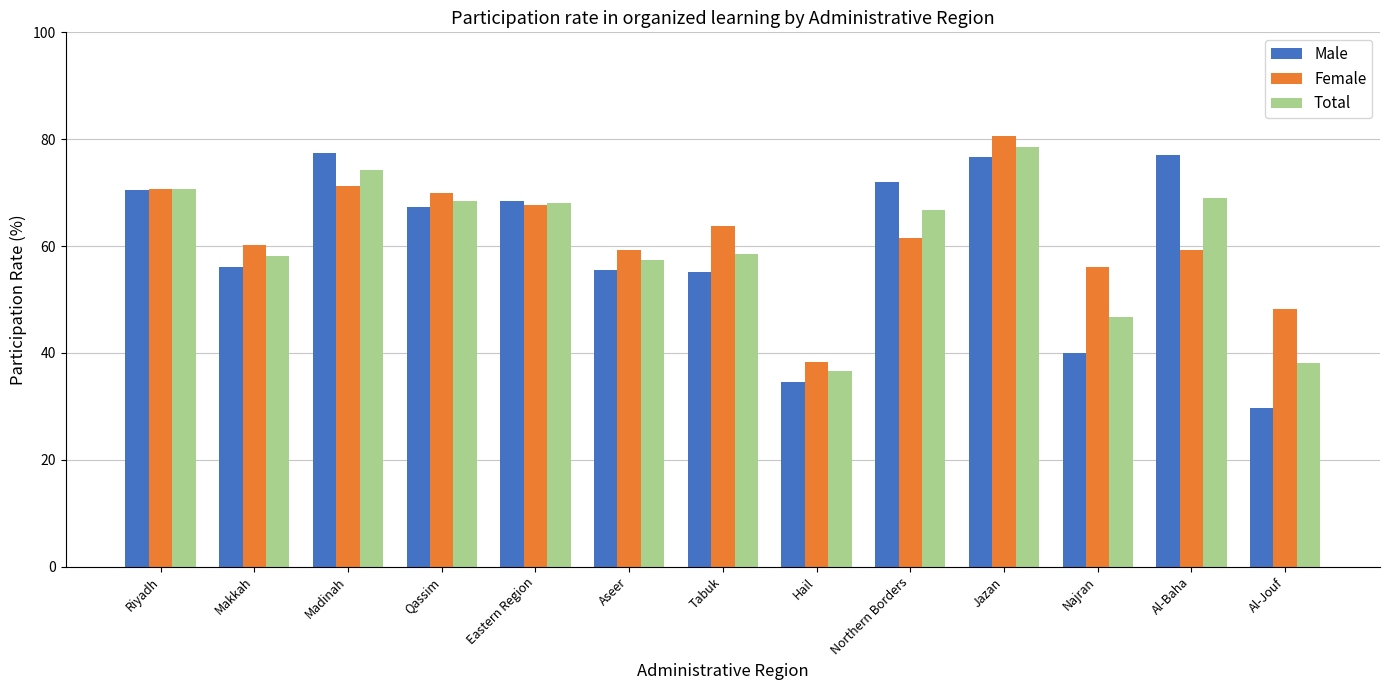

What is the label of the 9th bar from the right?

Eastern Region